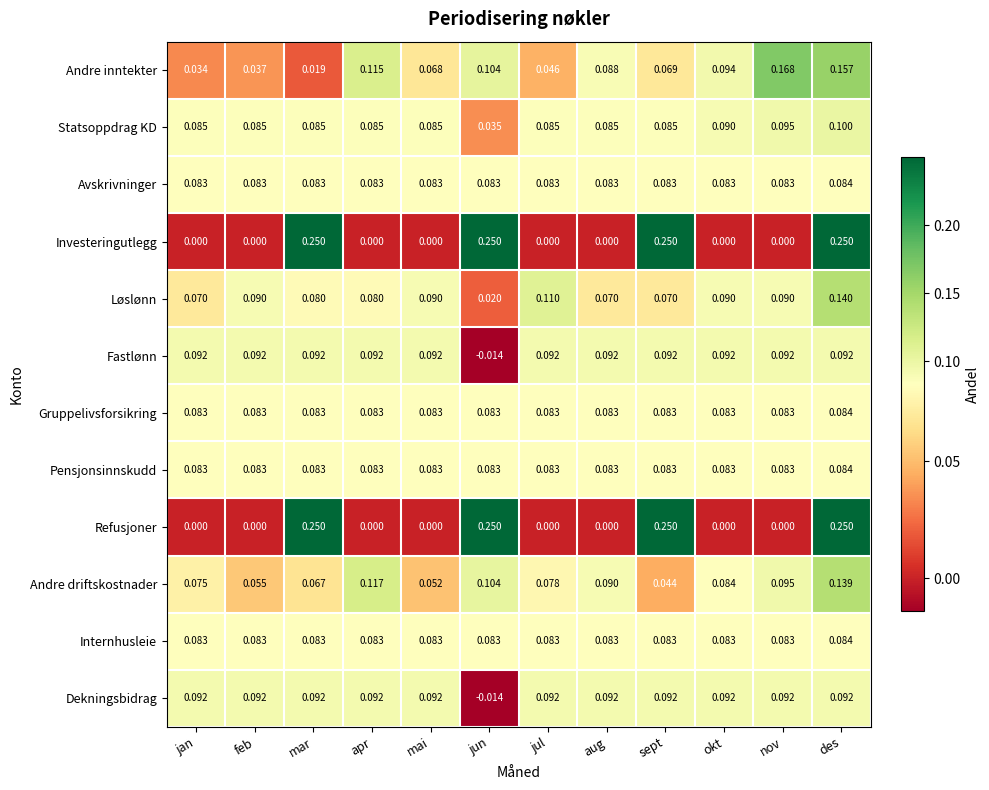

Which series changed the most between apr and jul?

Andre inntekter